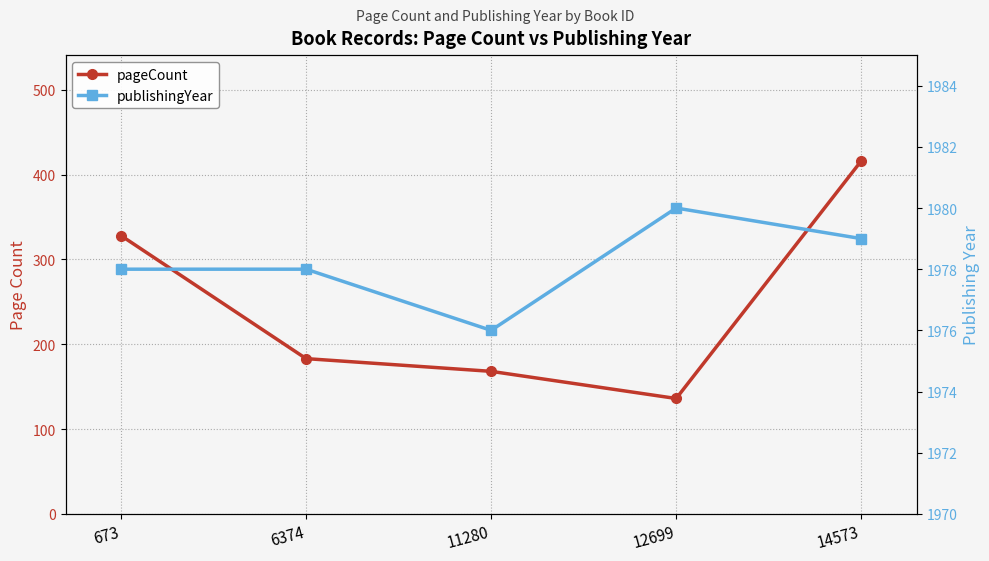

What are all the series names shown in the legend?

pageCount, publishingYear